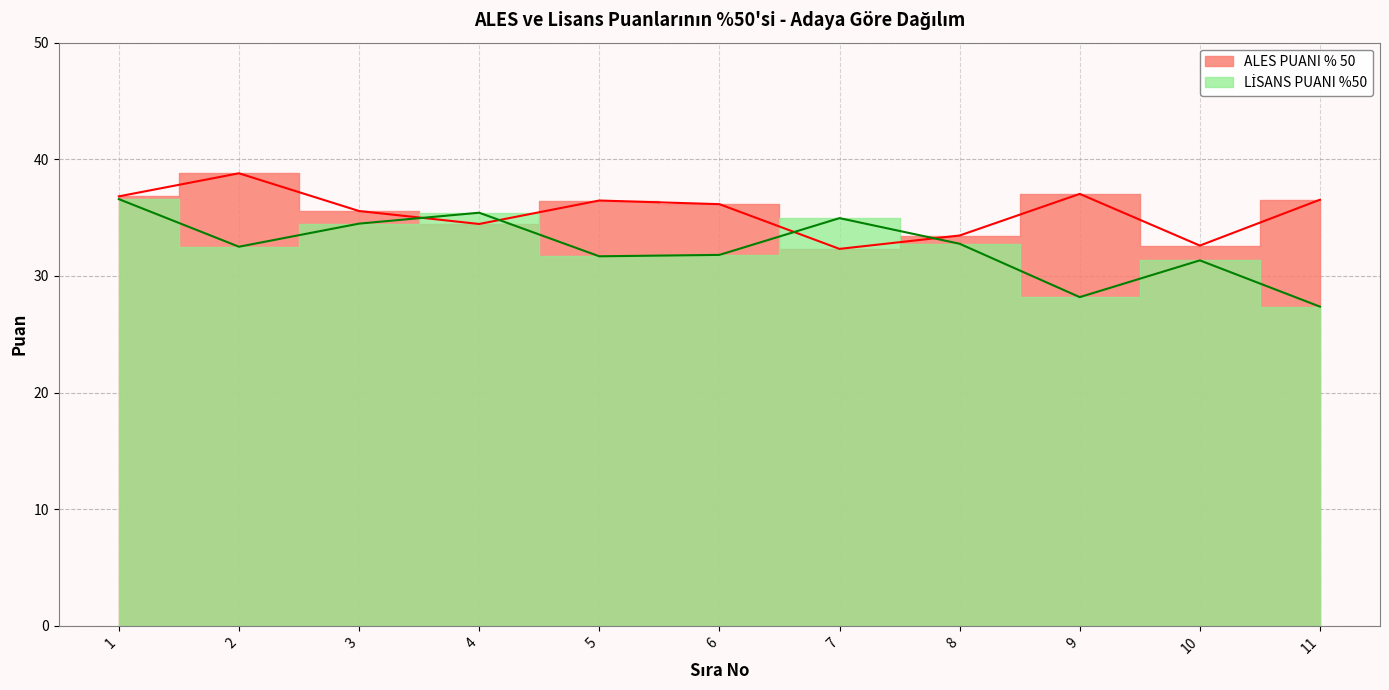

What is the value of the LİSANS PUANI %50 point at the 11th from the left?

27.4